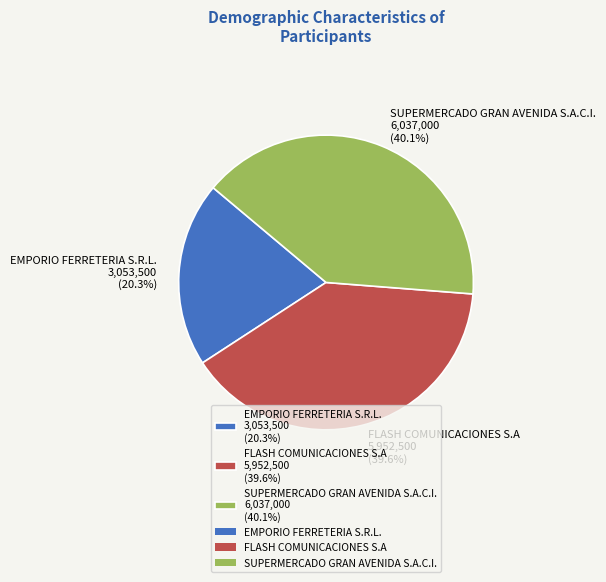

Which category has the biggest portion of the pie?

SUPERMERCADO GRAN AVENIDA S.A.C.I.